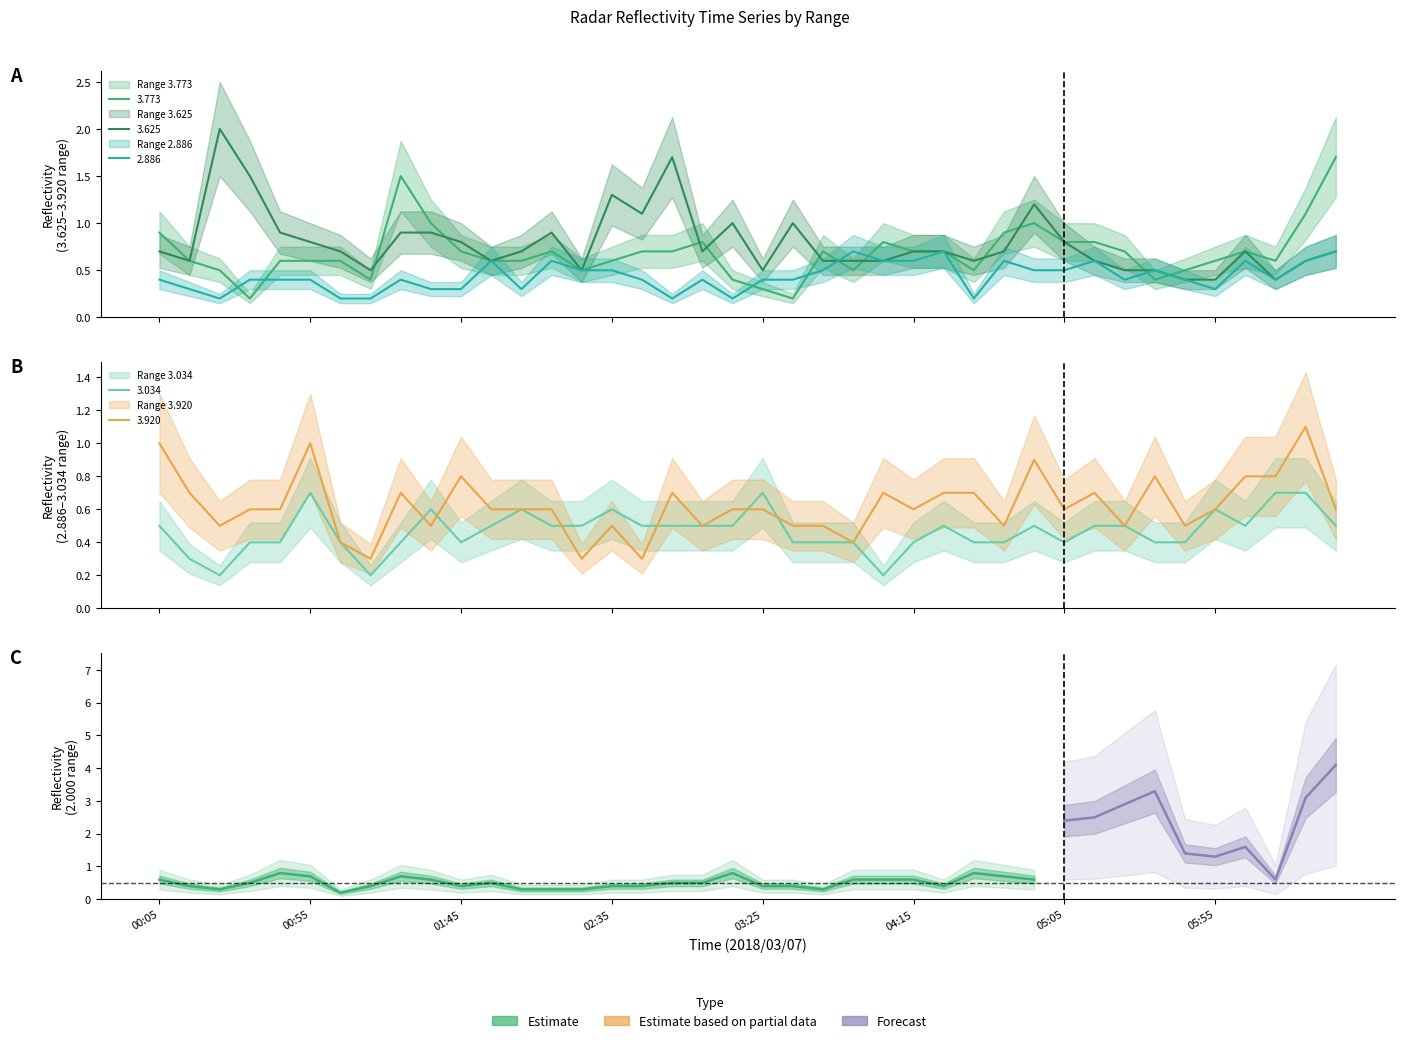

Which series has the largest range (max minus min)?

3.625